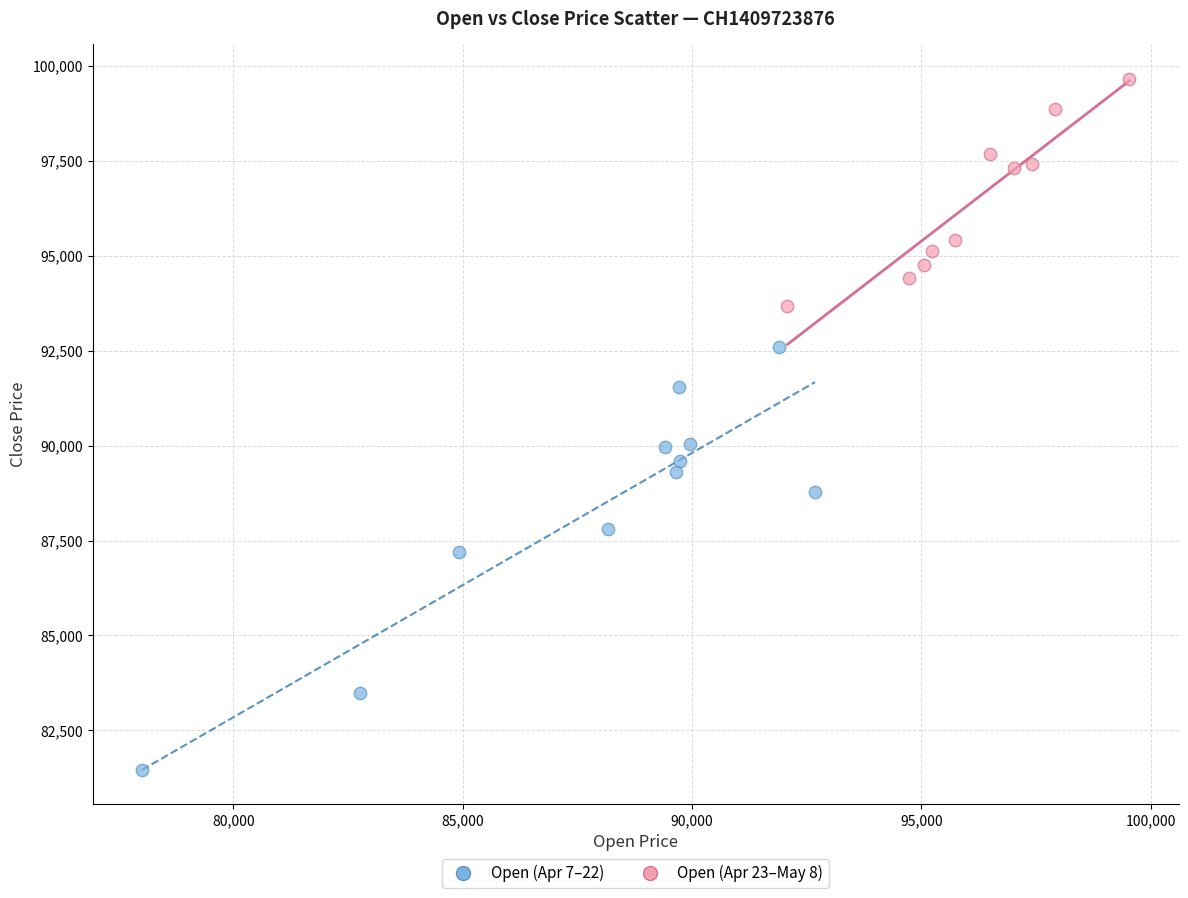

What are all the series names shown in the legend?

Open (Apr 7–22), Open (Apr 23–May 8)